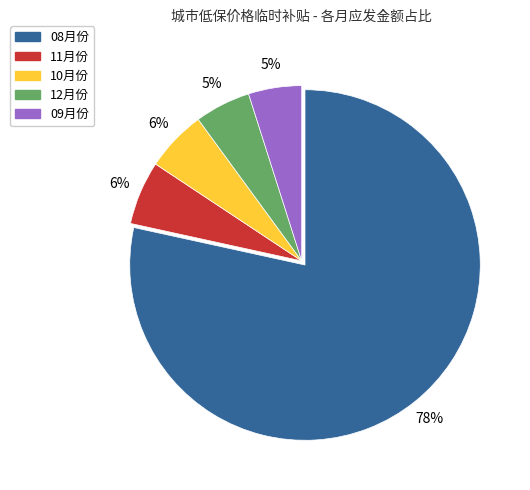

Which has a higher value, 12月份 or 08月份?

08月份